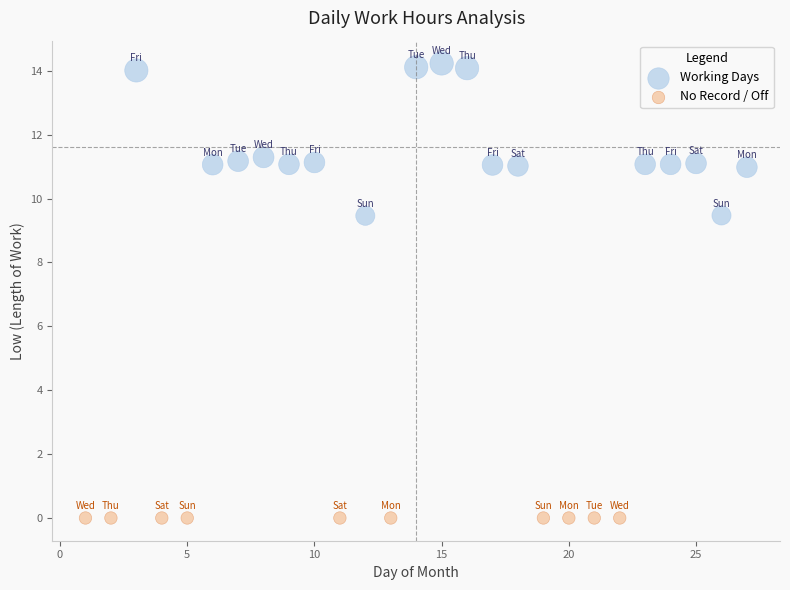

Which series contains the lowest Y value?

No Record / Off